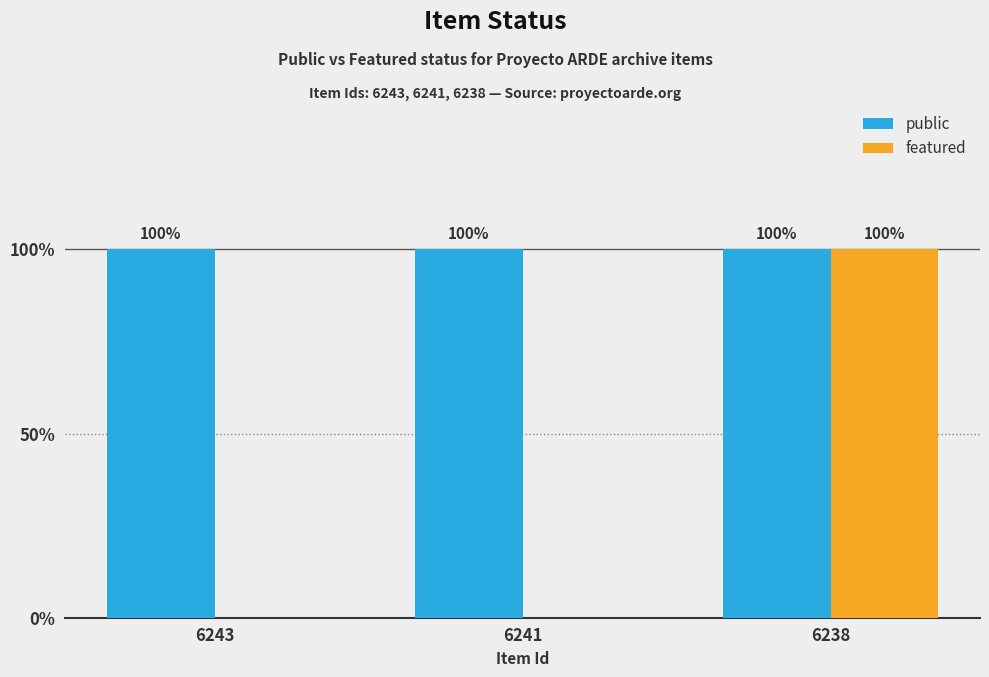

Which category has the lowest value across all series?

6243